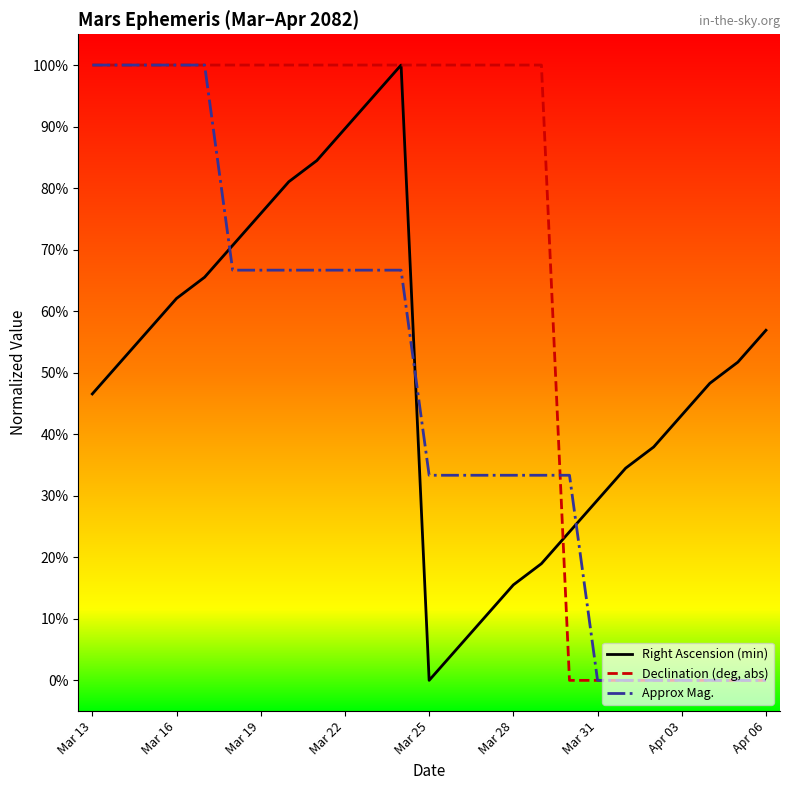

What are all the series names shown in the legend?

Right Ascension (min), Declination (deg, abs), Approx Mag.